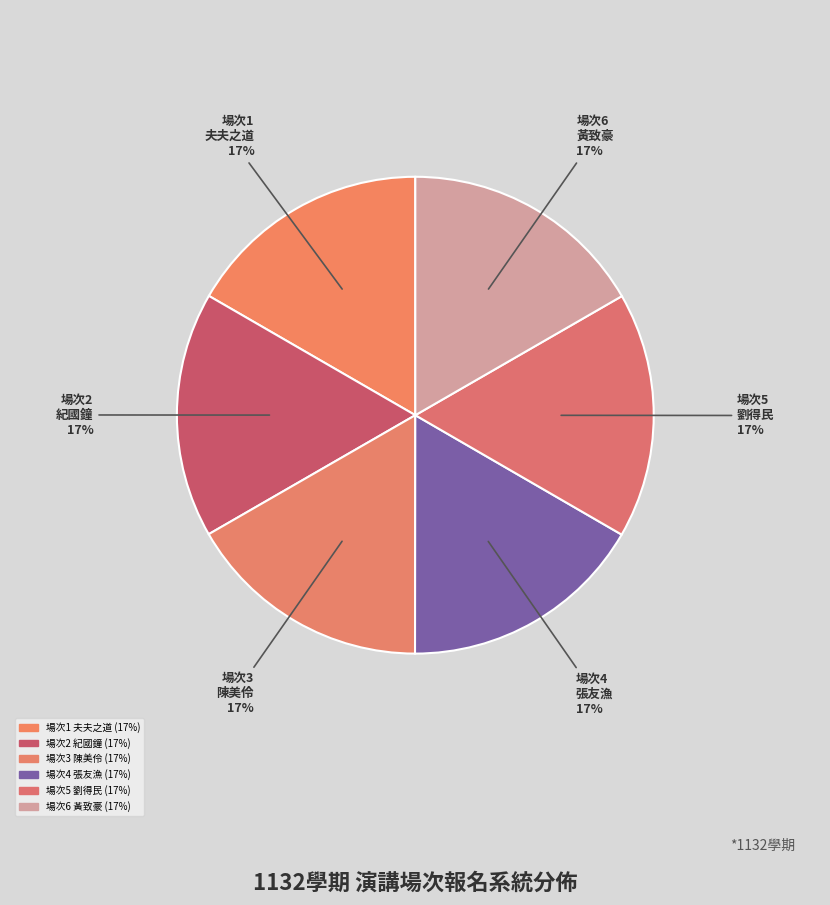

What is the ratio of the value at 場次4 張友漁 17% to the value at 場次6 黃致豪 17%?

1.0